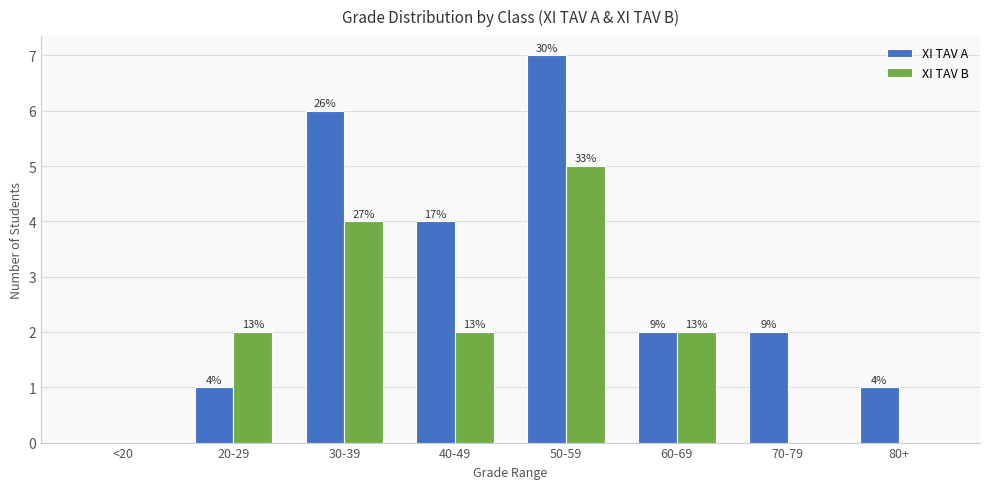

Which category has the highest value in the XI TAV A series?

50-59